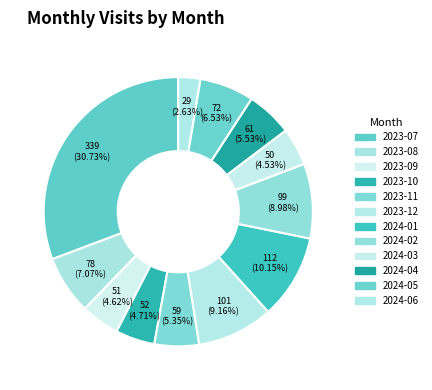

What is the total percentage of 2024-04 and 2023-10?

10.2%